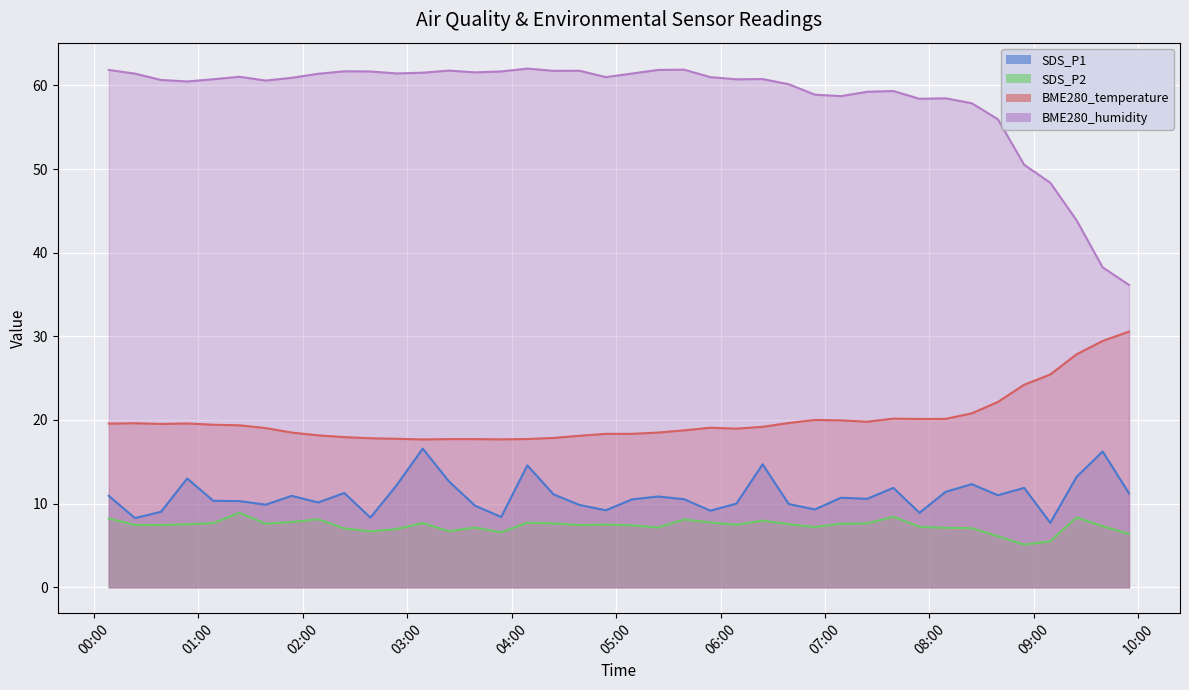

Where is the first local minimum for SDS_P2?

2023/06/07 00:38:37